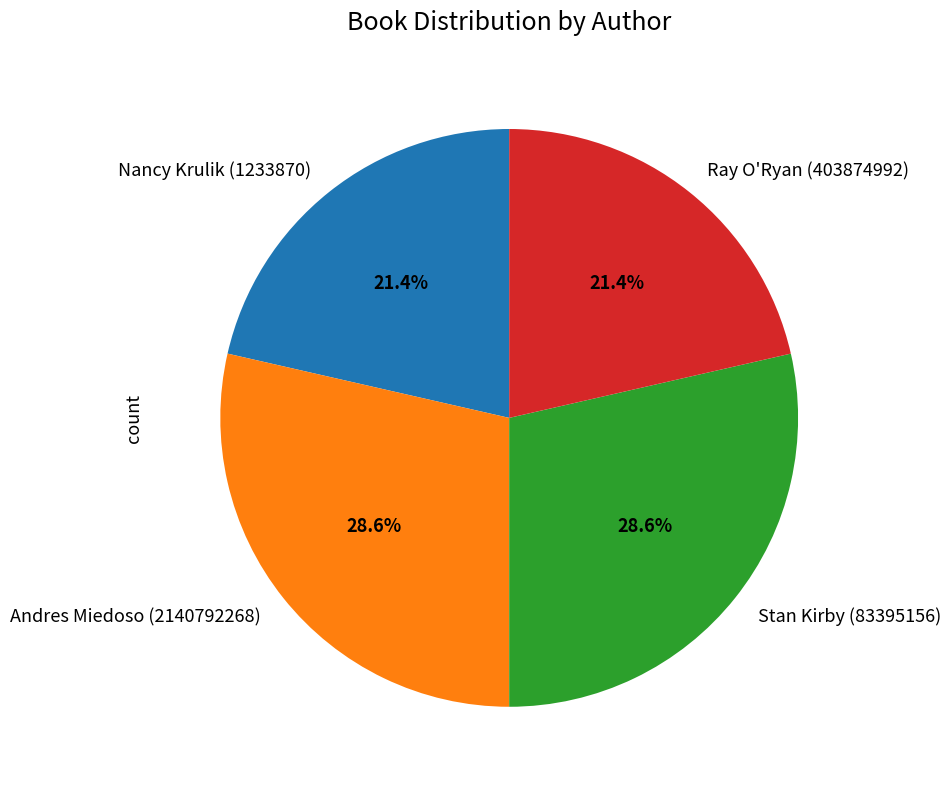

What portion of the pie excludes Andres Miedoso (2140792268)?

71.4%